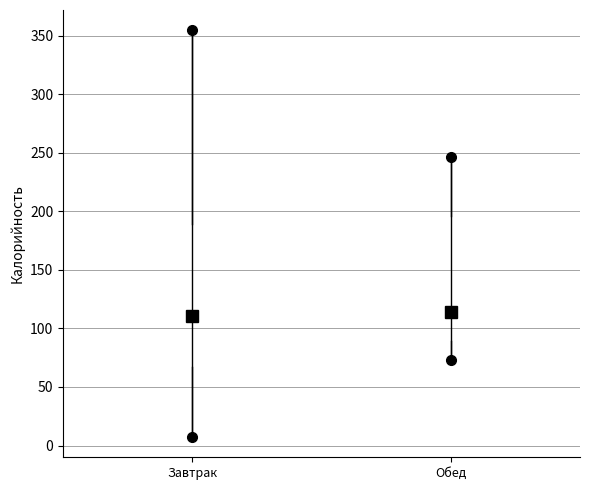

Where does the upper whisker of the box for Завтрак end on the y-axis? The values are not printed on the chart, so give them approximately, as read against the axis.

355